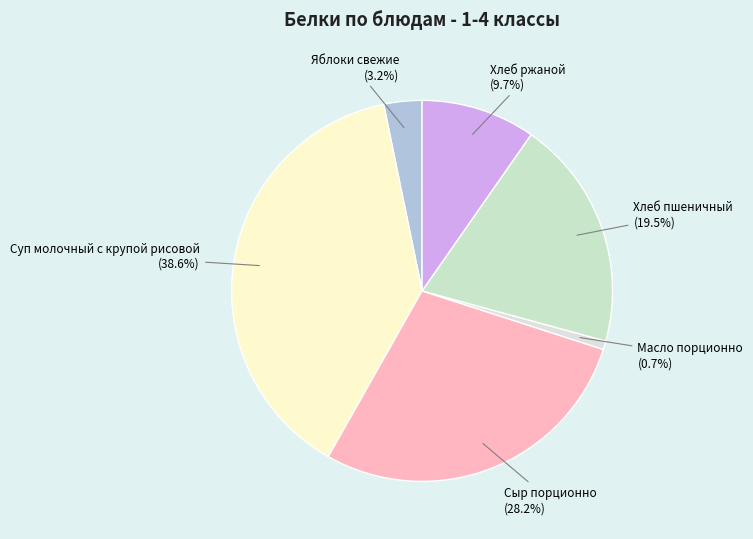

What is the smallest slice in the pie chart?

Масло порционно